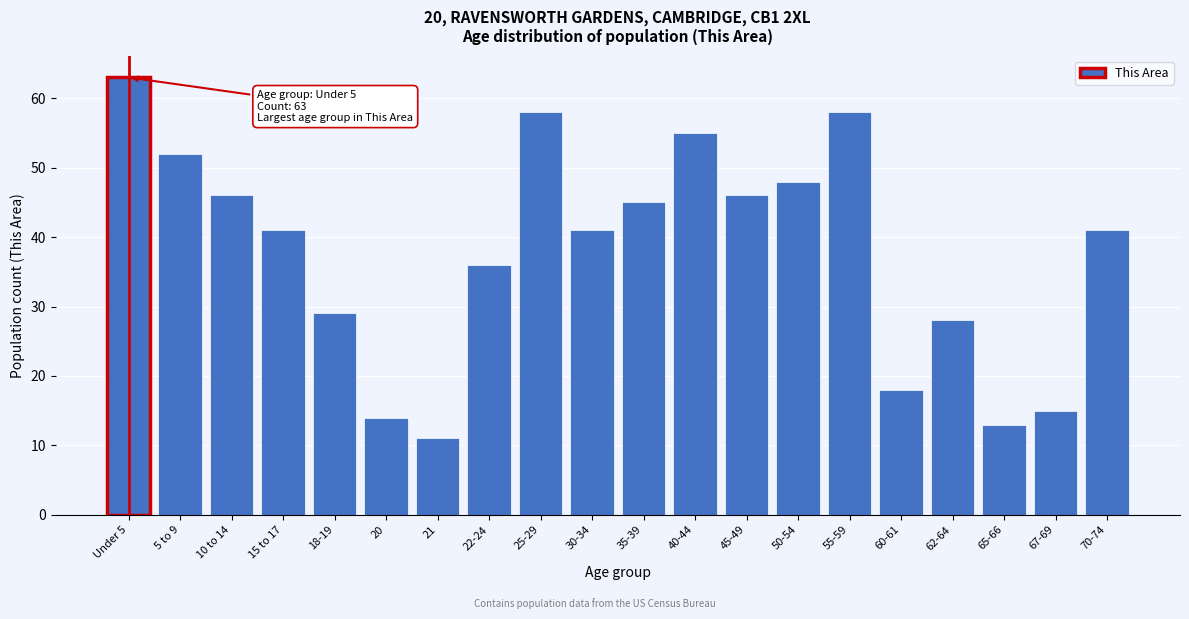

Reading right to left, transcribe all the data shown in this chart.

70-74=41	67-69=15	65-66=13	62-64=28	60-61=18	55-59=58	50-54=48	45-49=46	40-44=55	35-39=45	30-34=41	25-29=58	22-24=36	21=11	20=14	18-19=29	15 to 17=41	10 to 14=46	5 to 9=52	Under 5=63